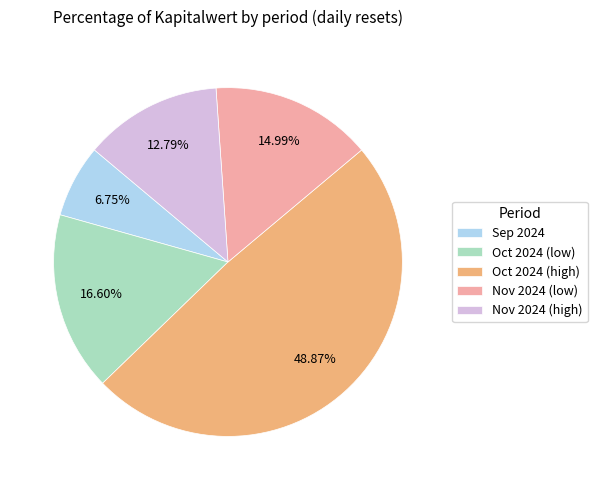

Is there a majority slice in this chart?

No